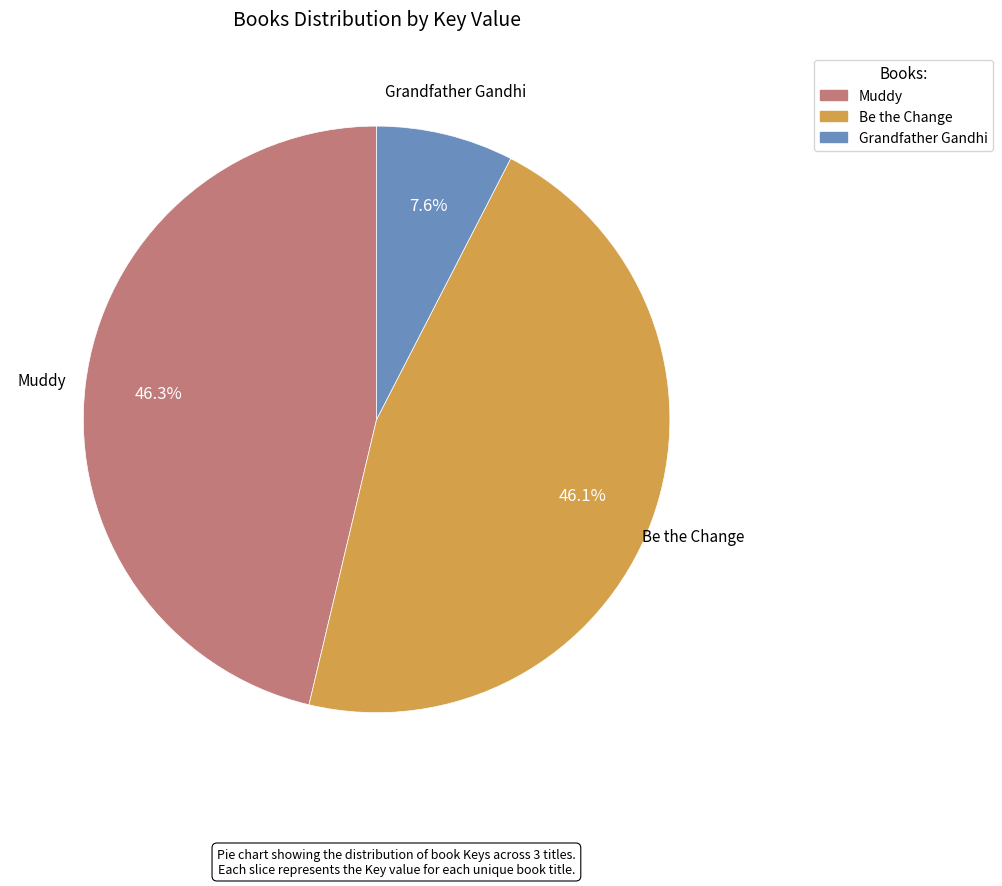

Is there any slice that represents more than half of the pie?

No